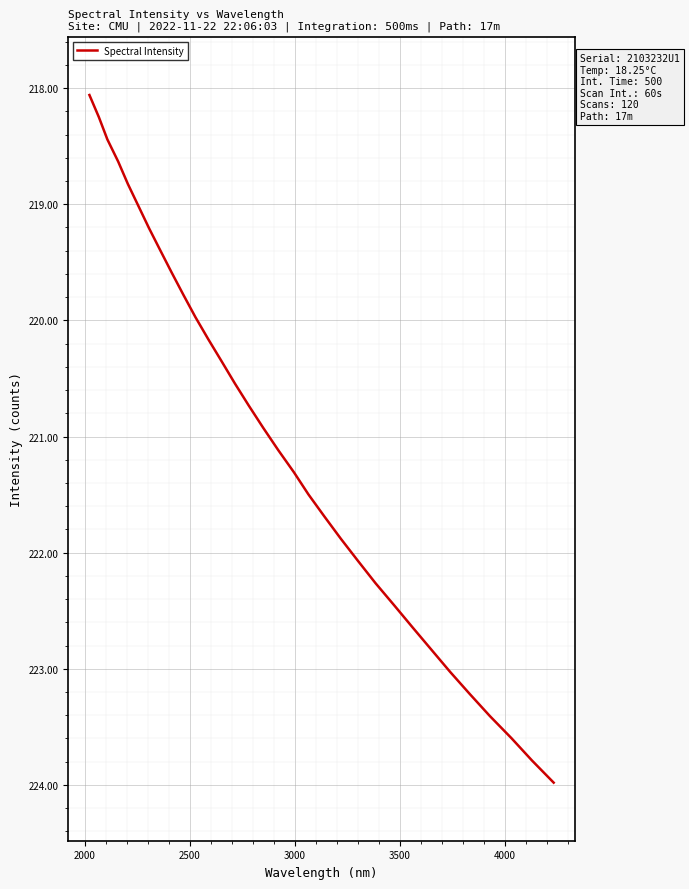

What is the maximum value shown in the chart?

224.0